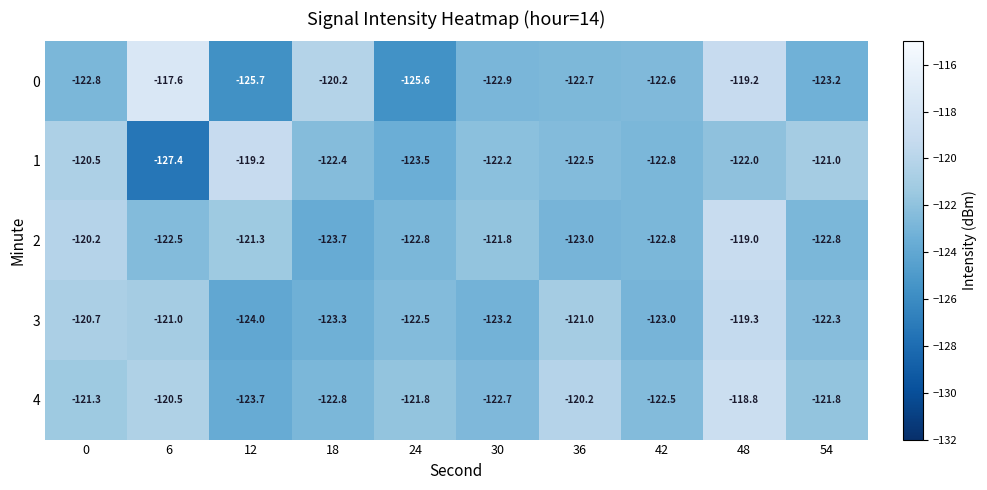

Which series has the largest total across all categories?

4